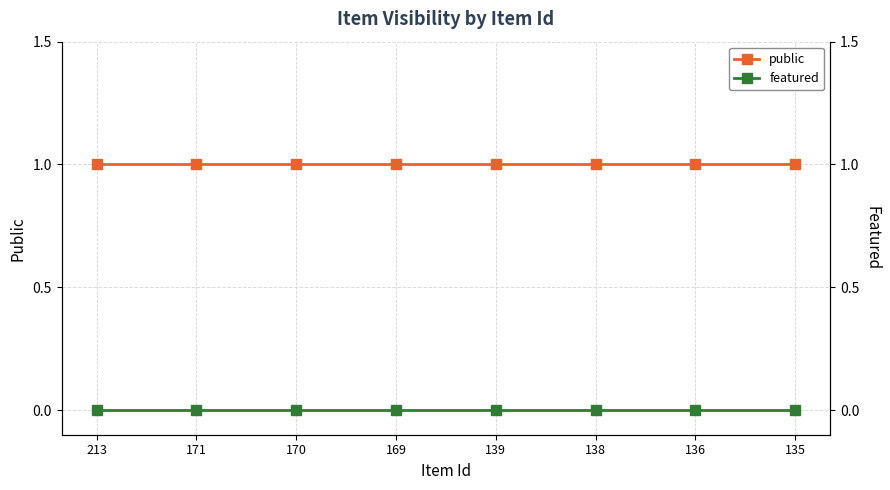

Which category has the highest value across all series?

213